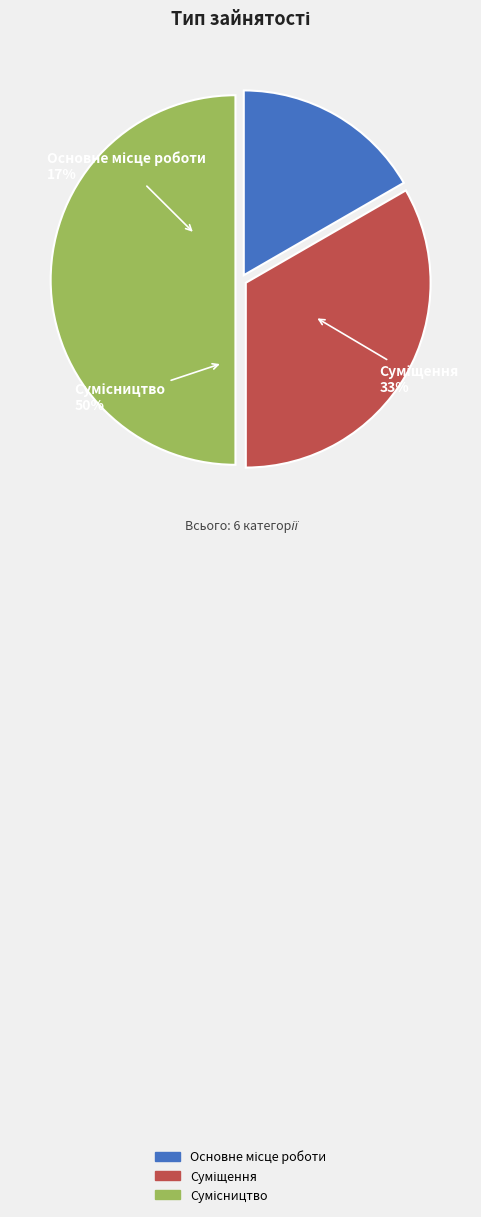

Is Сумісництво the majority of the pie?

No